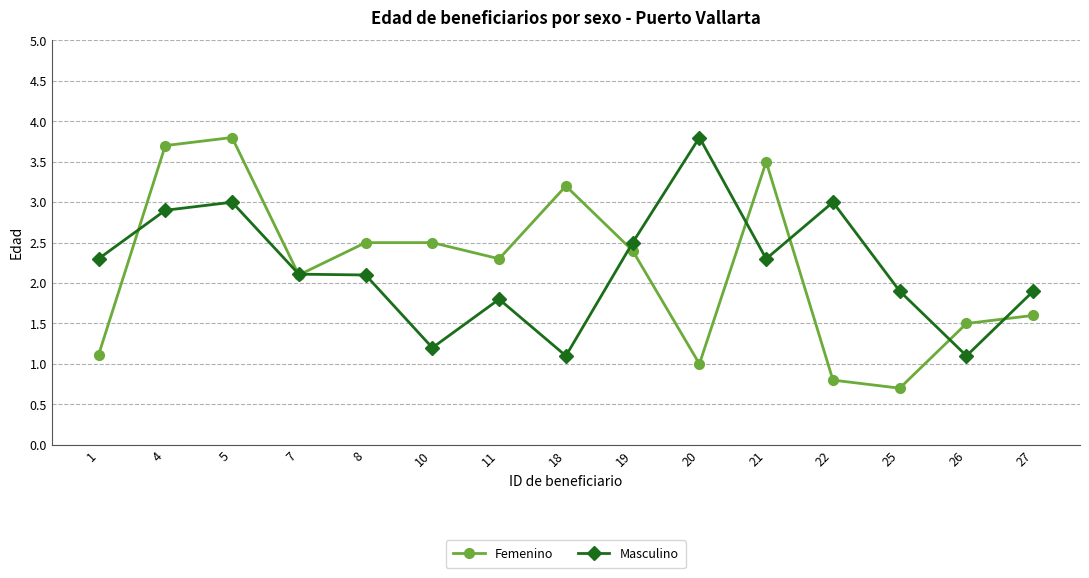

True or false: Masculino has more than 0 interior local peaks.

True